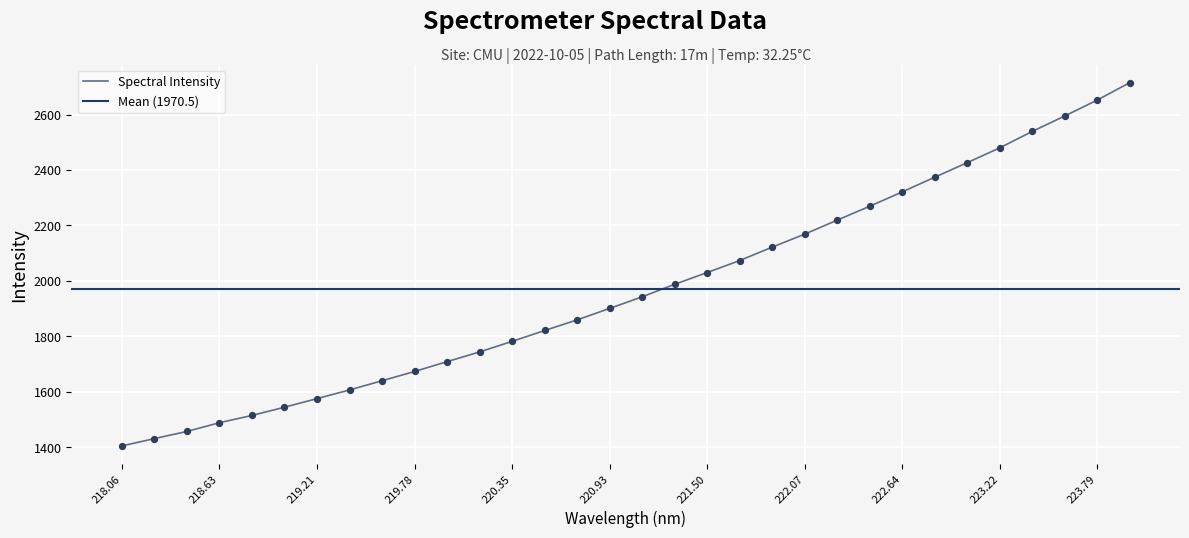

Approximately how many times larger is the value at 219.0156 compared to 221.4993?

0.8